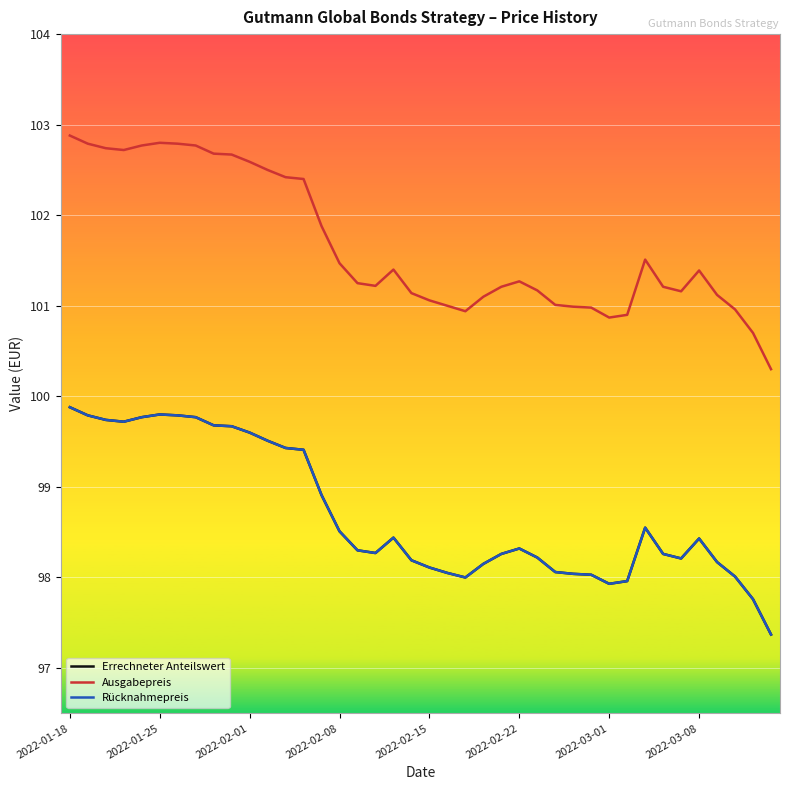

What is the difference between the maximum and minimum values in the Errechneter Anteilswert series?

2.5